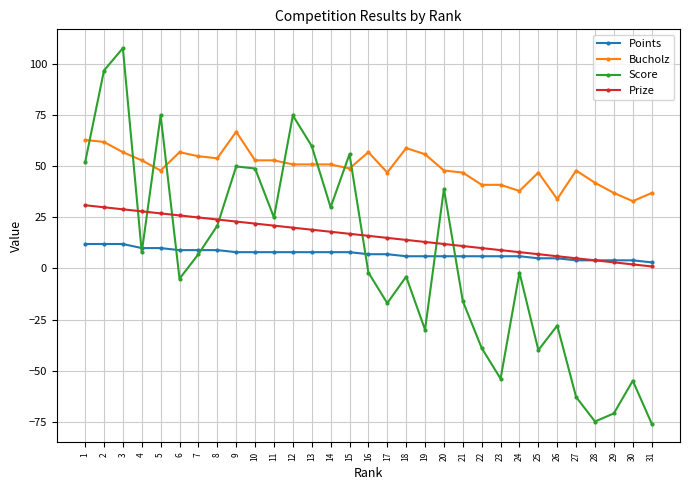

What is the greatest value displayed?

108